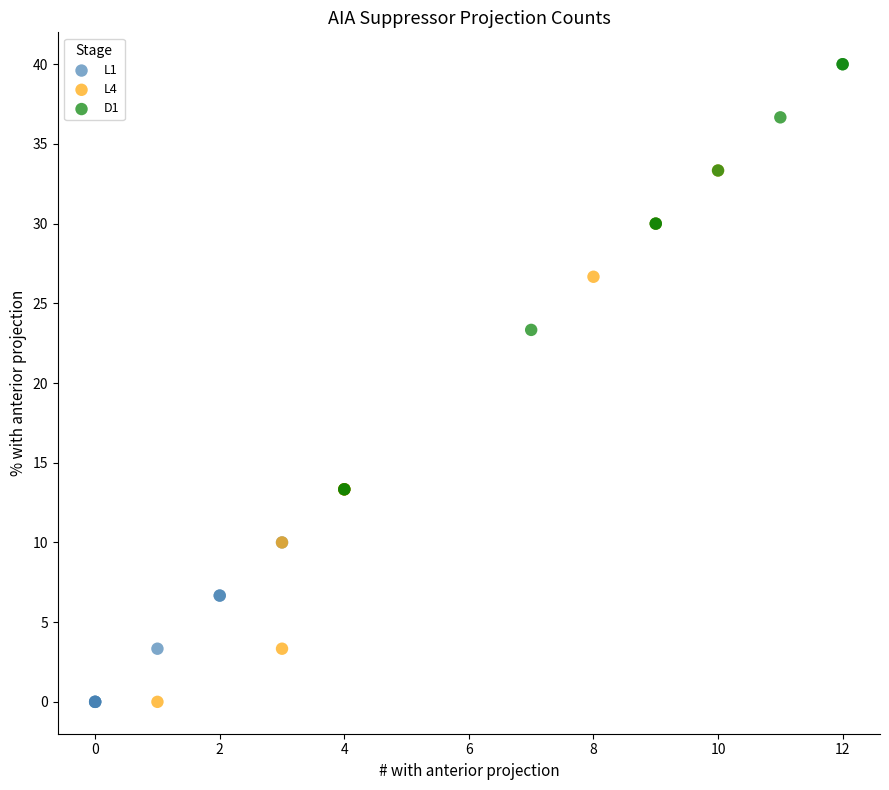

Which series has the widest spread of Y values?

L4